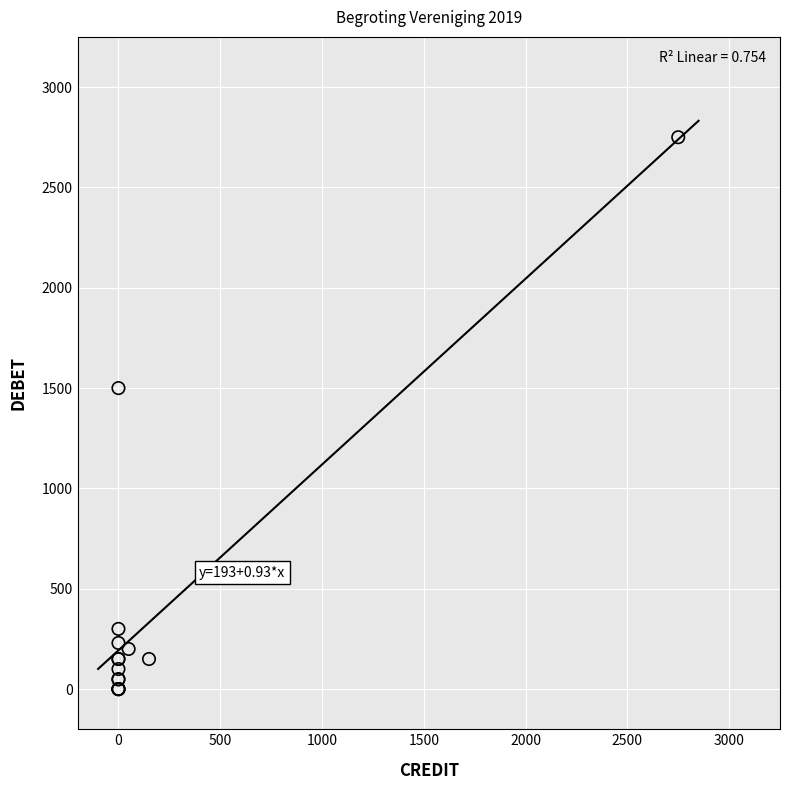

What Y value in the scatter plot is closest to 1375?

1500